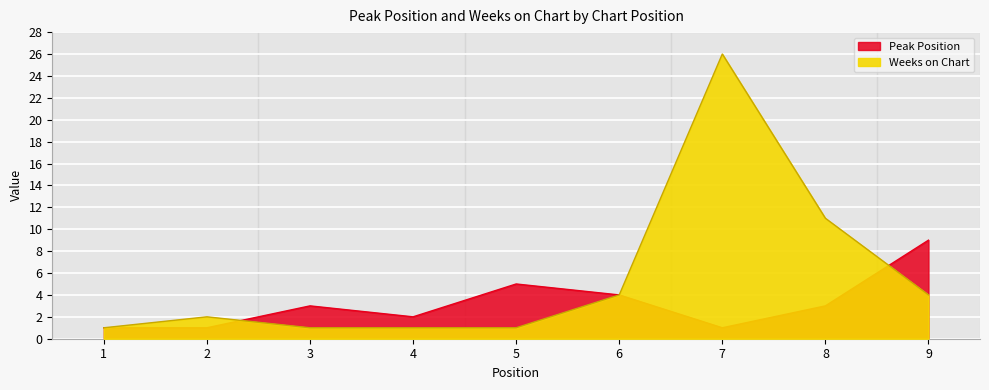

At which category is the sum across all series the highest?

7